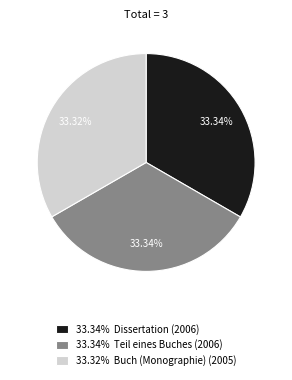

Approximately how many times larger is the value at 33.34% Dissertation (2006) compared to 33.34% Teil eines Buches (2006)?

1.0